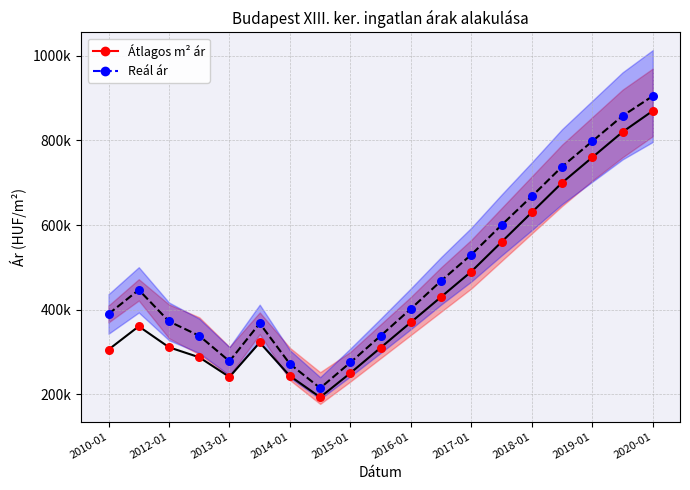

At which category is the sum across all series the highest?

2020-01